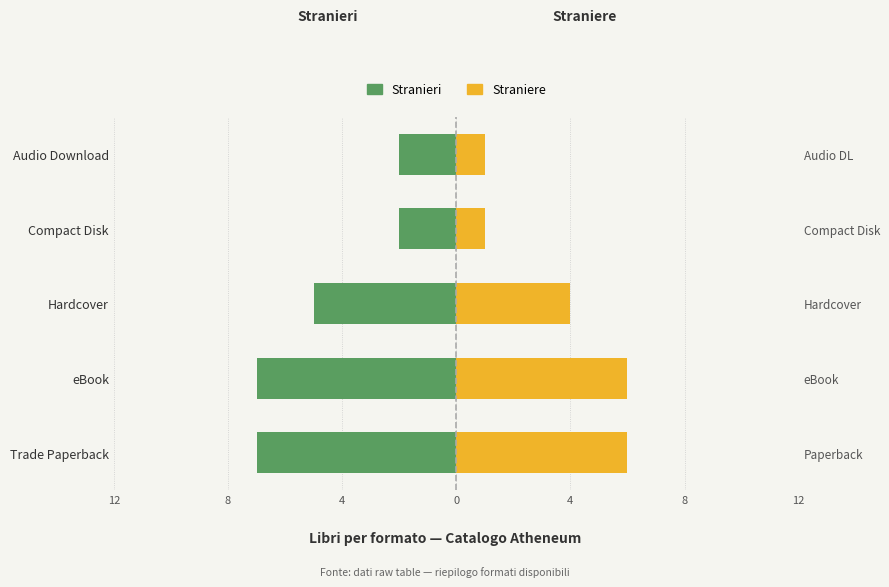

The Straniere (Female) series shows 1 at Audio Download. True or false?

True